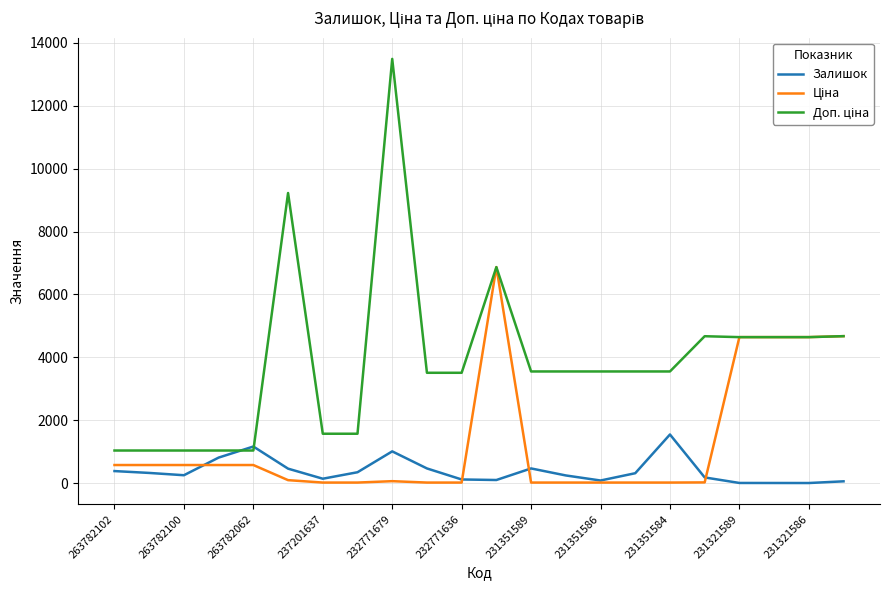

Reading left to right, transcribe all the data shown in this chart.

Залишок: 381.0	322.0	249.0	810.0	1162.0	458.0	138.0	344.0	1008.0	465.0	114.0	97.0	465.0	242.0	81.0	313.0	1545.0	179.0	3.0	2.0	1.0	55.0
Ціна: 573.5	573.5	573.5	573.5	573.5	92.3	15.7	15.7	60.0	15.6	15.6	6869.4	15.8	15.8	15.8	15.8	15.8	20.8	4642.5	4642.5	4642.5	4672.9
Доп. ціна: 1035.1	1035.1	1035.1	1035.1	1035.1	9227.0	1569.0	1569.0	13493.2	3508.0	3508.0	6869.4	3550.0	3550.0	3550.0	3550.0	3550.0	4671.0	4642.0	4642.0	4642.0	4673.0